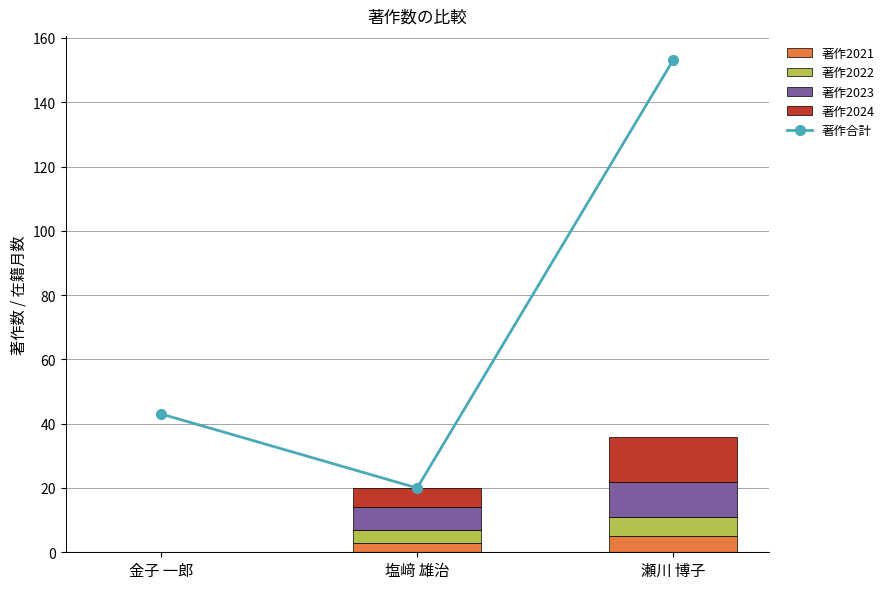

What is the sum of all 著作合計 values?

216